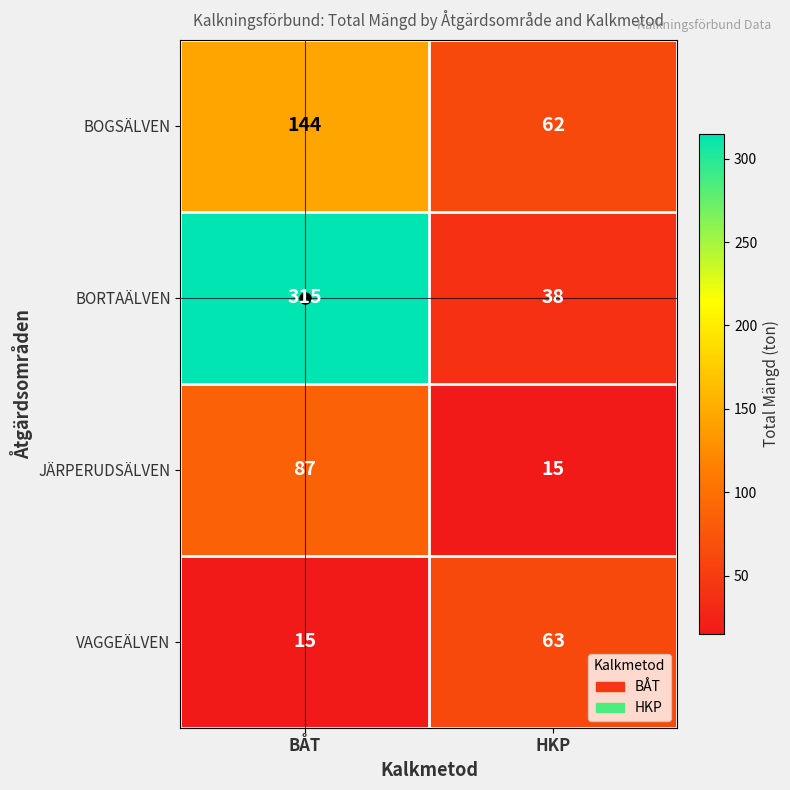

Between BÅT and HKP, which series saw the biggest shift?

BORTAÄLVEN